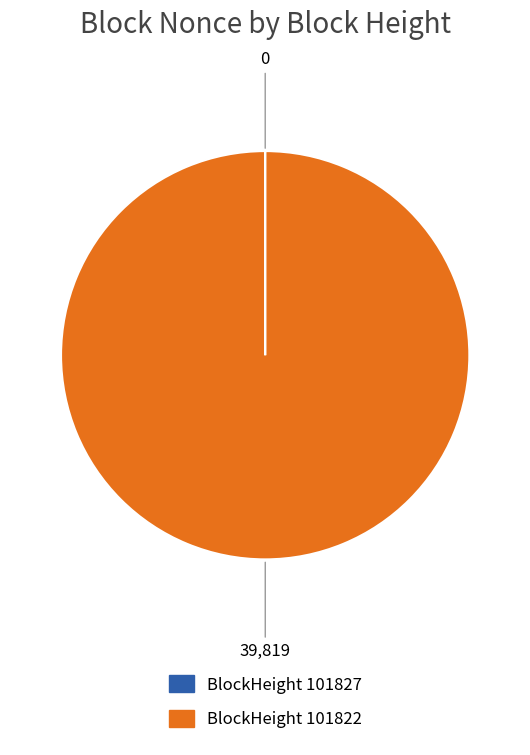

Is there a majority slice in this chart?

Yes